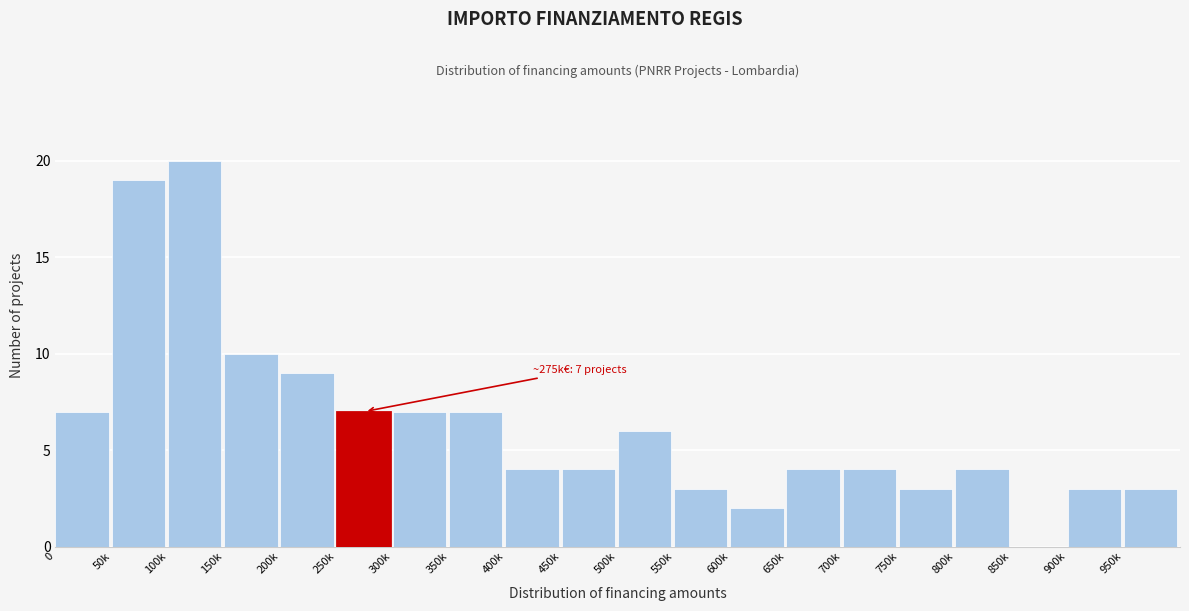

Reading right to left, what are all the values shown in this chart?

950k=3	900k=3	850k=0	800k=4	750k=3	700k=4	650k=4	600k=2	550k=3	500k=6	450k=4	400k=4	350k=7	300k=7	250k=7	200k=9	150k=10	100k=20	50k=19	0=7